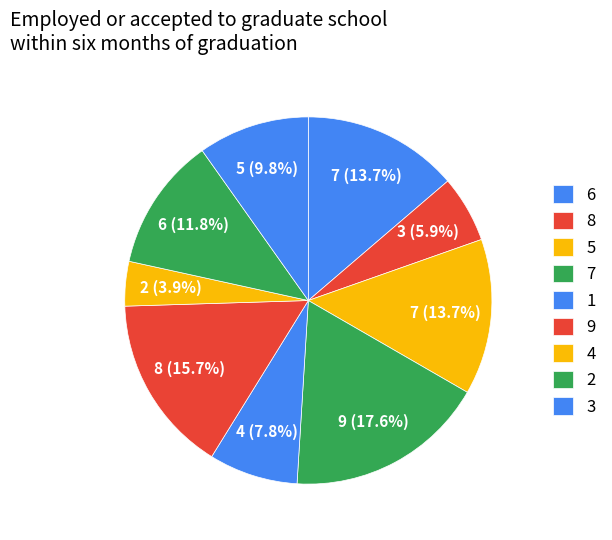

Is there a majority slice in this chart?

No